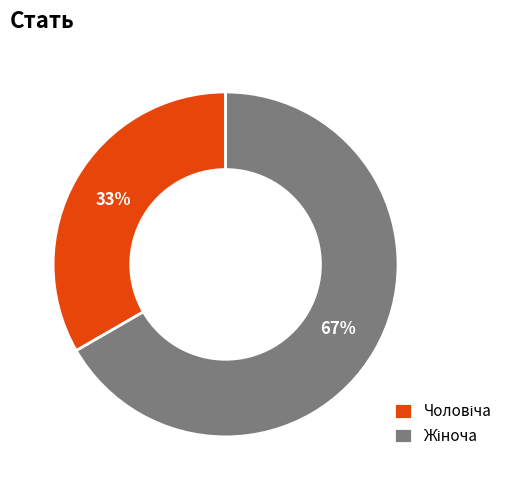

The Чоловіча slice represents 33% of the pie. True or false?

True